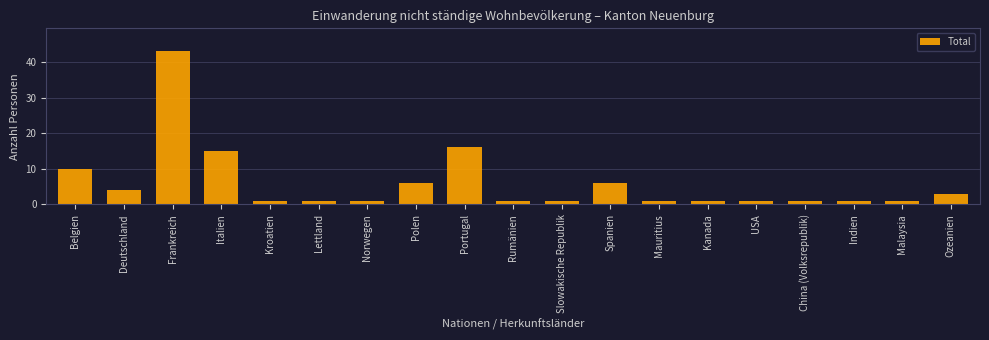

Reading left to right, what are all the values shown in this chart?

Belgien=10	Deutschland=4	Frankreich=43	Italien=15	Kroatien=1	Lettland=1	Norwegen=1	Polen=6	Portugal=16	Rumänien=1	Slowakische Republik=1	Spanien=6	Mauritius=1	Kanada=1	USA=1	China (Volksrepublik)=1	Indien=1	Malaysia=1	Ozeanien=3